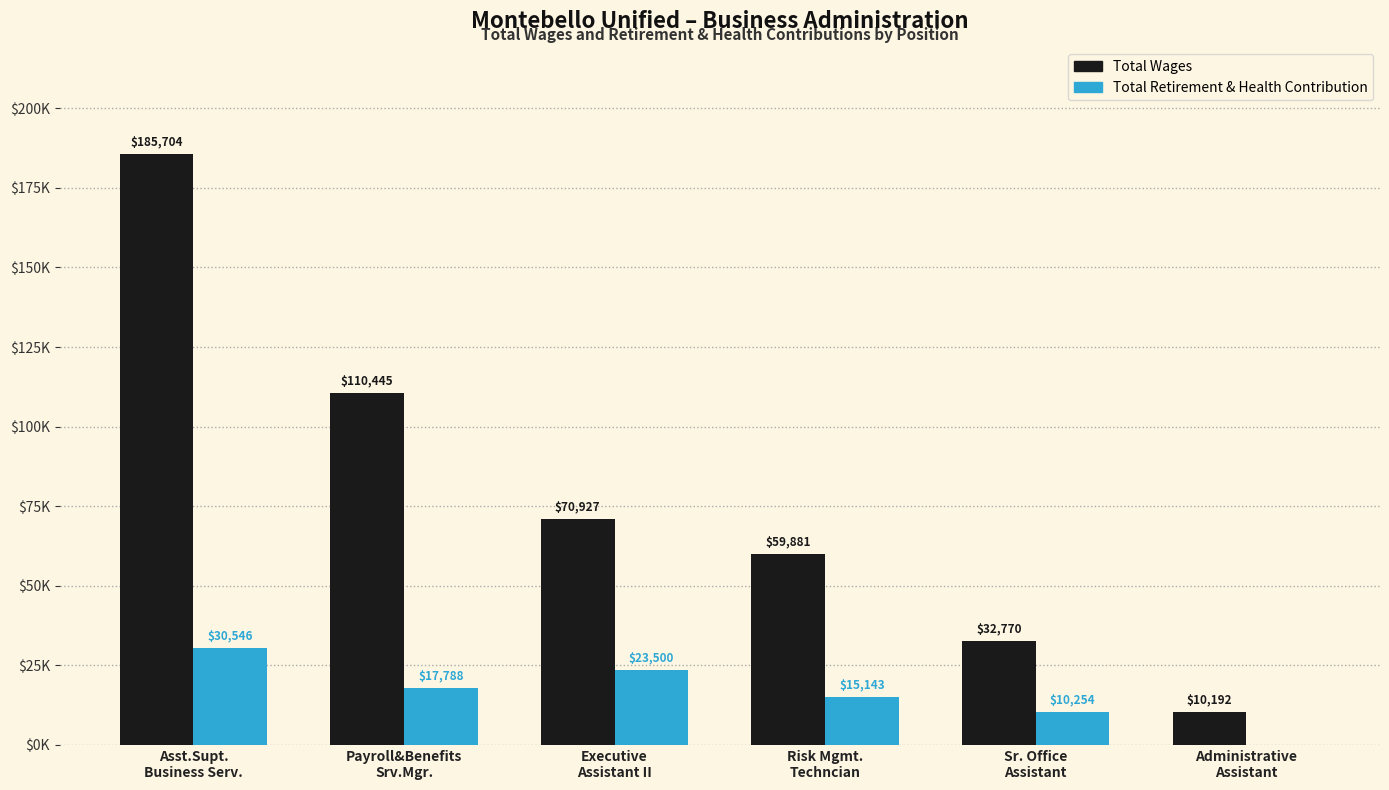

What is the sum of the Total Wages values at Asst.Supt.
Business Serv. and Executive
Assistant II?

256631